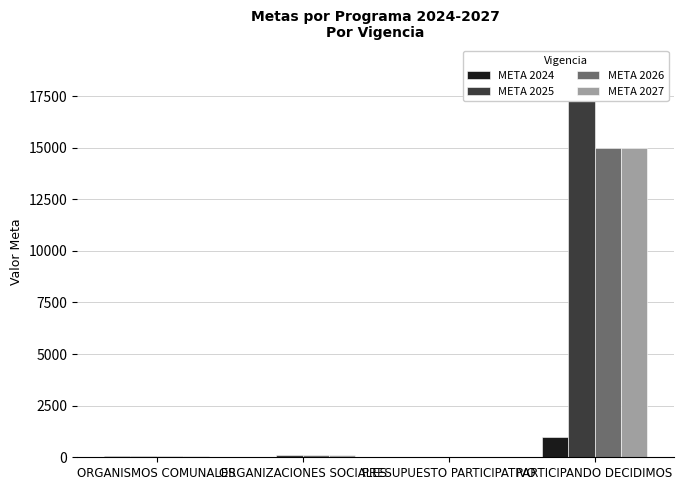

What position from the right is PARTICIPANDO DECIDIMOS?

1